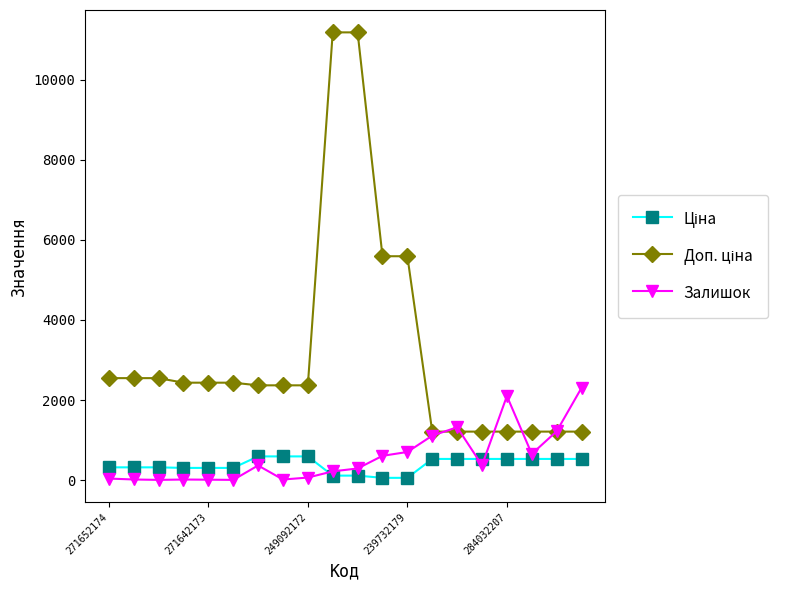

At how many categories does at least one series exceed 4874?

4